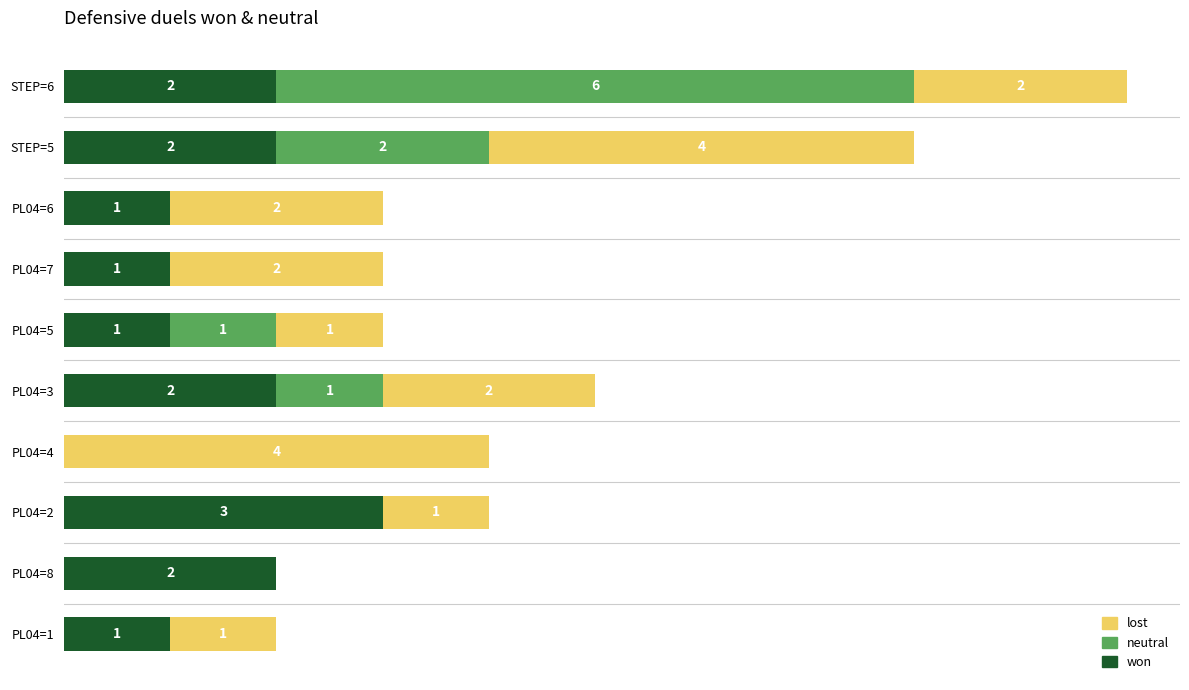

Which category has the highest value in the won series?

PL04=2